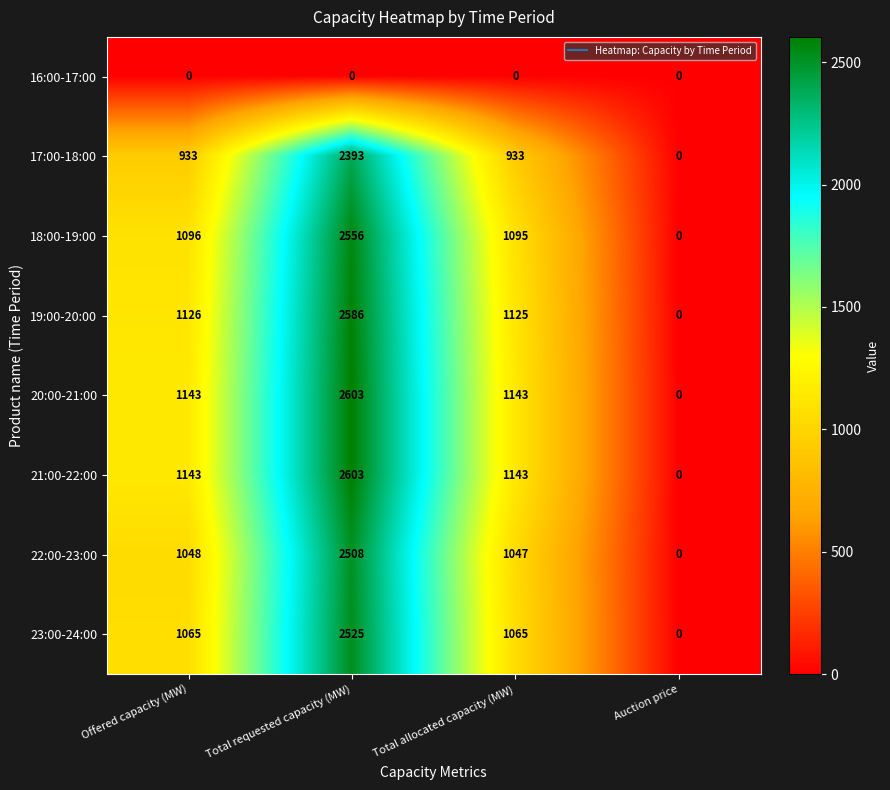

How many categories are shown in the chart?

4